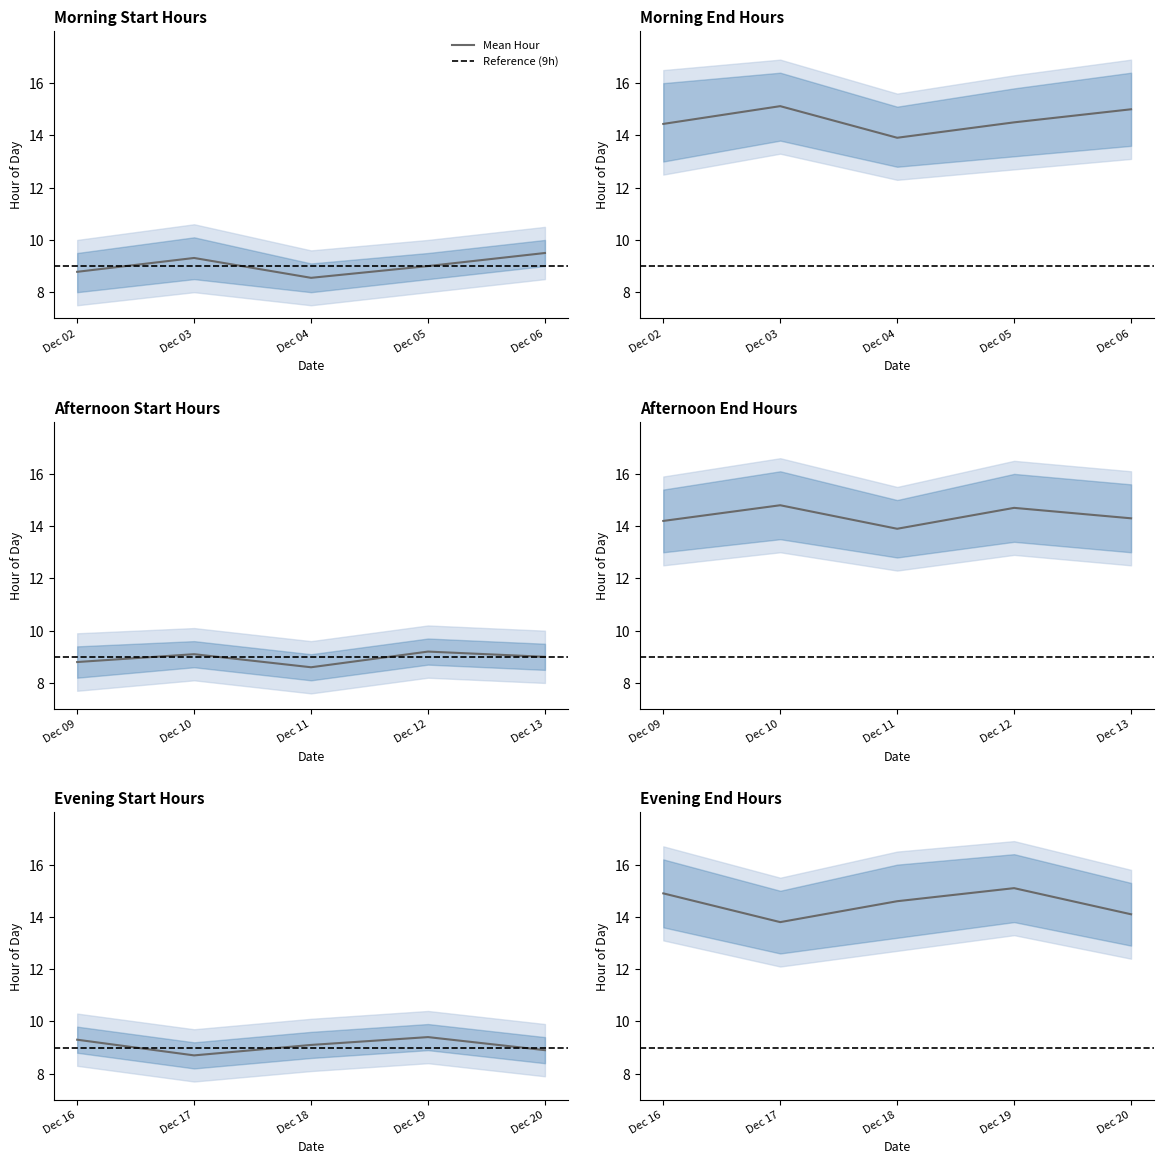

True or false: Start Hour has more than 1 points higher than both neighbors.

False